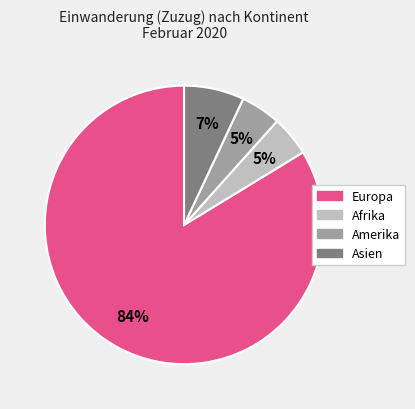

Is there any slice that represents more than half of the pie?

Yes